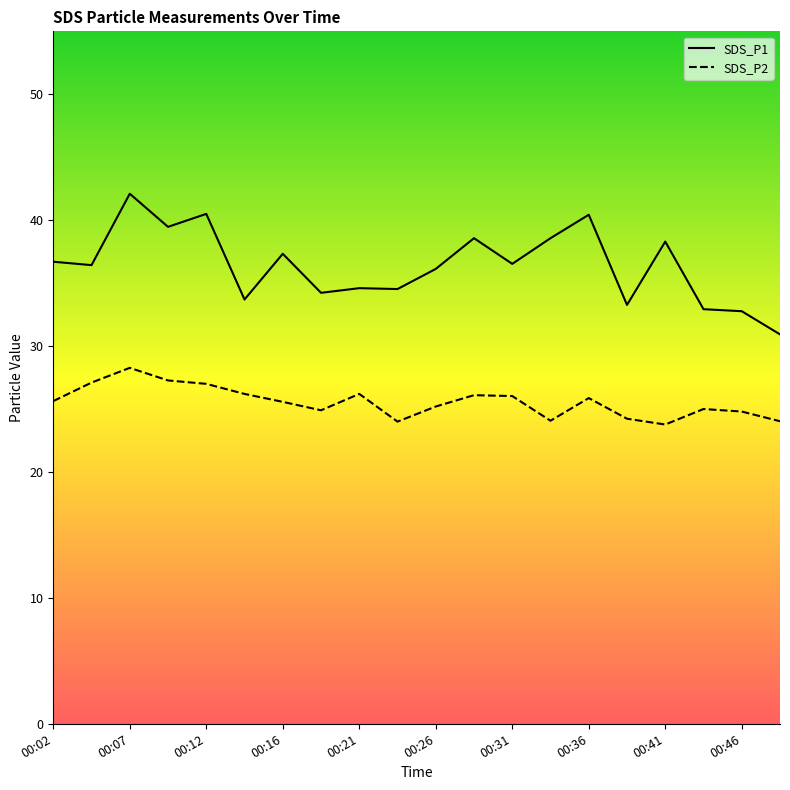

What is the difference between the maximum and minimum values in the SDS_P1 series?

11.2